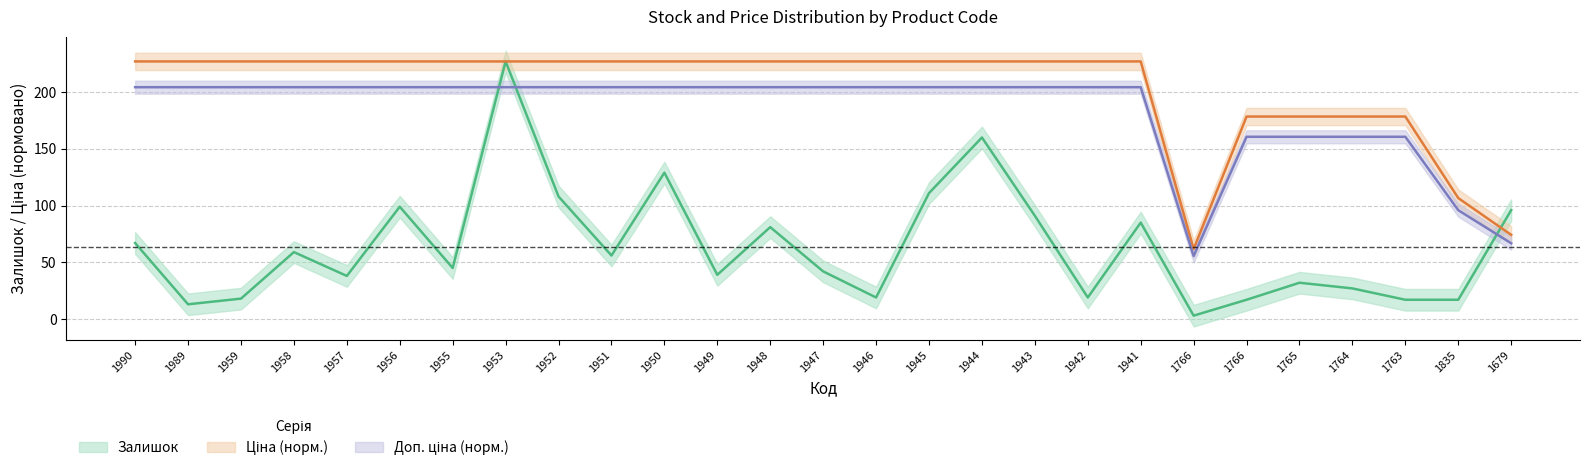

Which series has the largest total across all categories?

Ціна